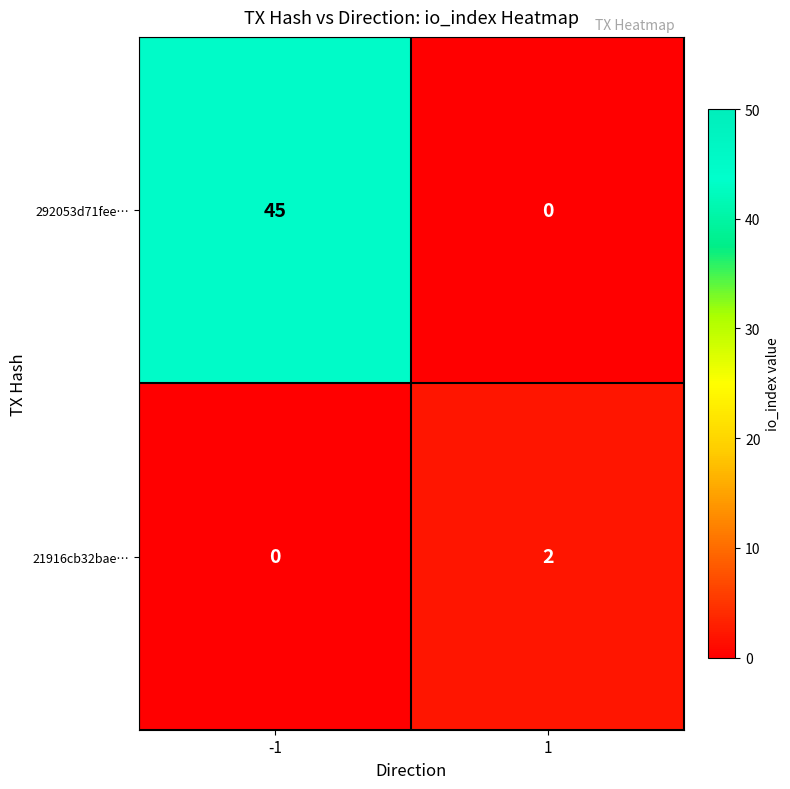

What is the difference between the 292053d71fee… values at -1 and 1?

45